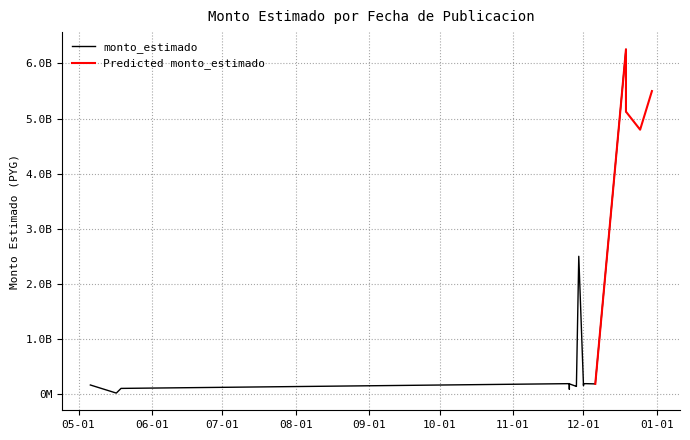

True or false: the data shows 196096152.0 at 2022-11-25.

True